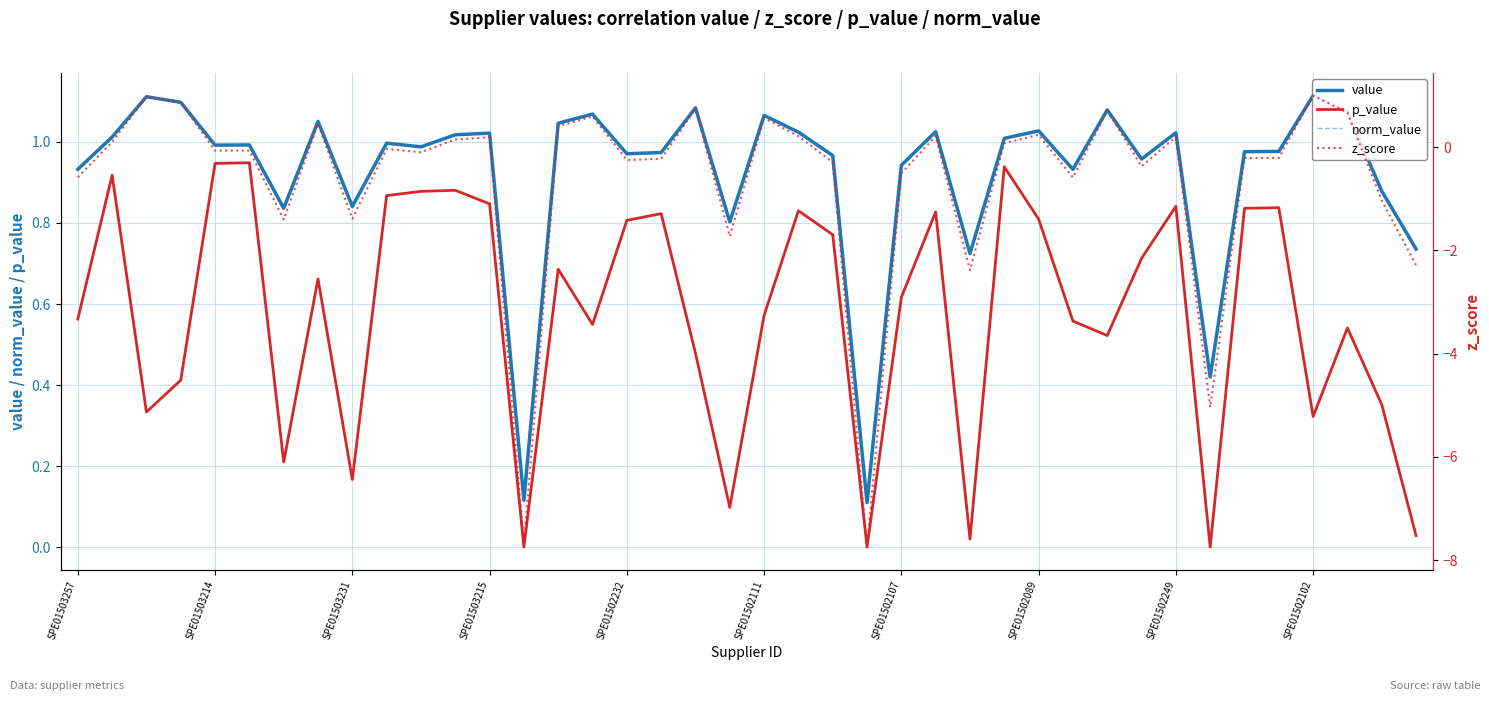

What is the value of the z_score point at the 17th from the left?

-0.2